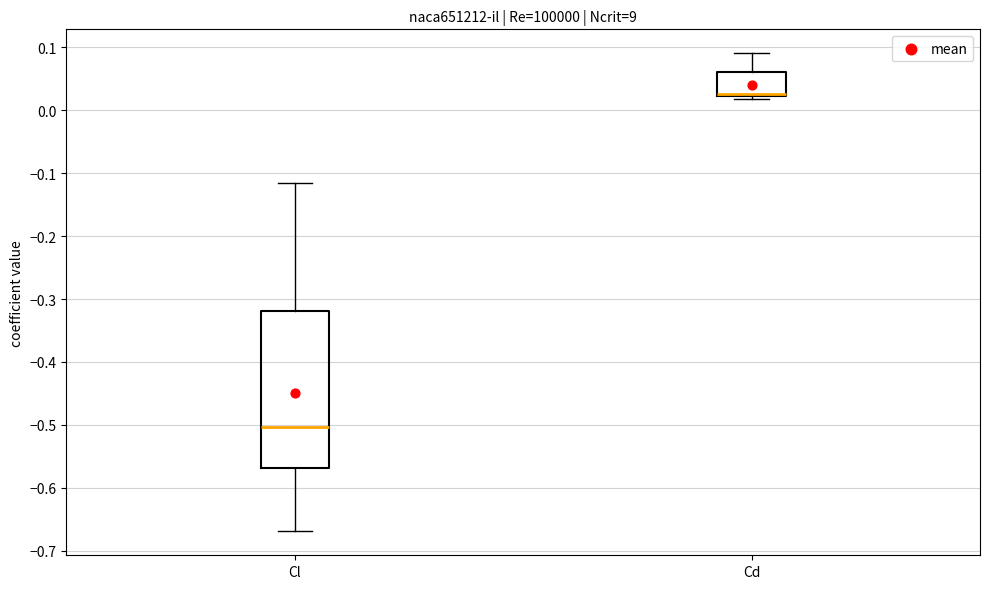

Where is the lower edge of the box for Cd on the y-axis? The values are not printed on the chart, so give them approximately, as read against the axis.

0.02